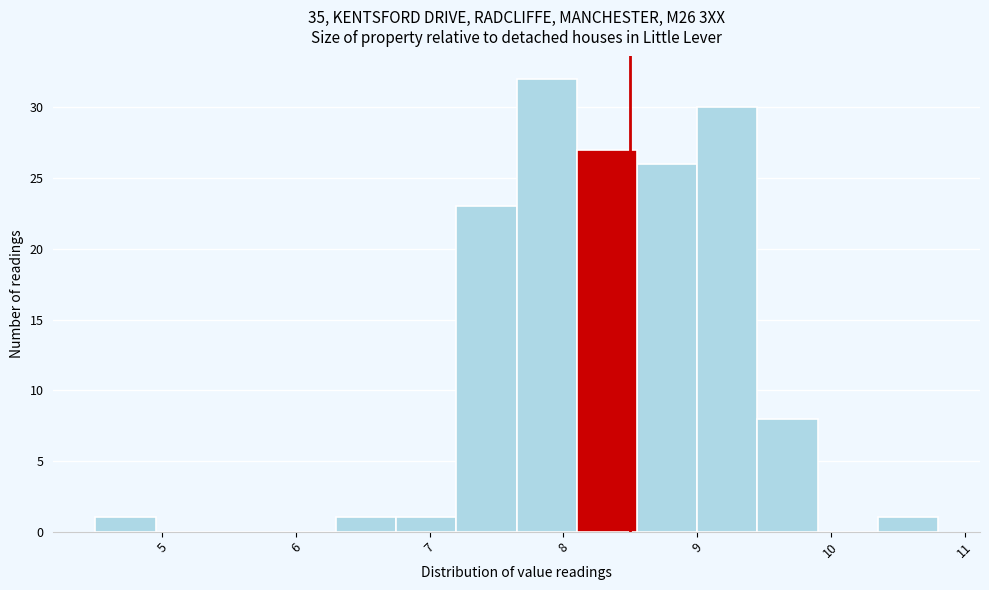

How tall is the bar that spans 9.45 to 9.90 on the x-axis? Neither the bar edges nor the heights are printed on the chart, so give them approximately, as read against the axes.

8